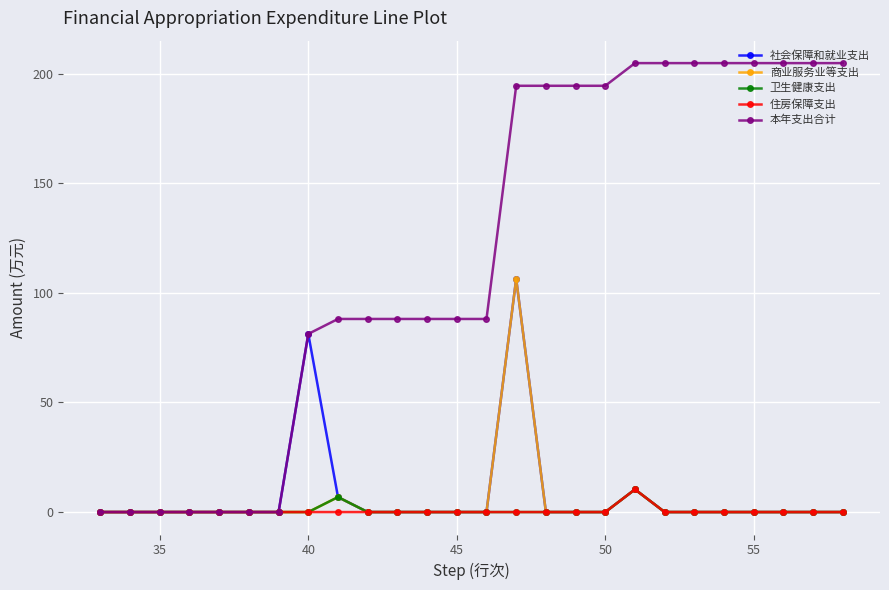

What is the maximum value for 本年支出合计?

204.8